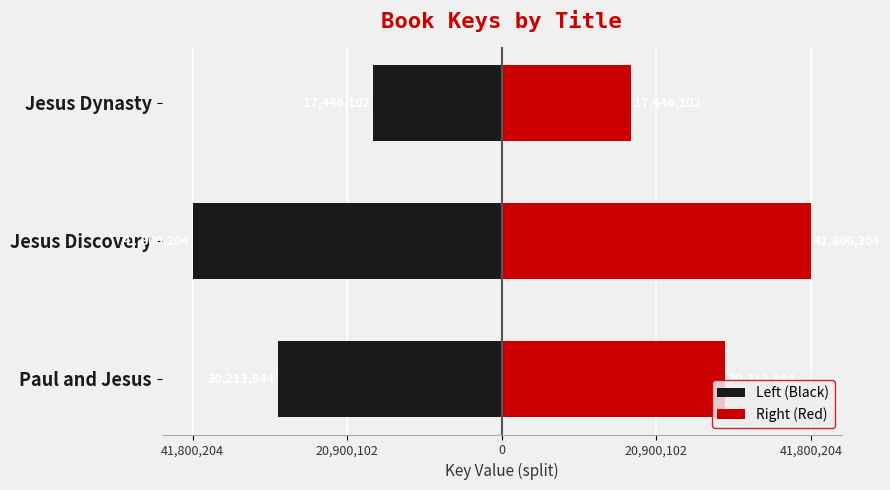

Which series has the largest total across all categories?

Right (Red)